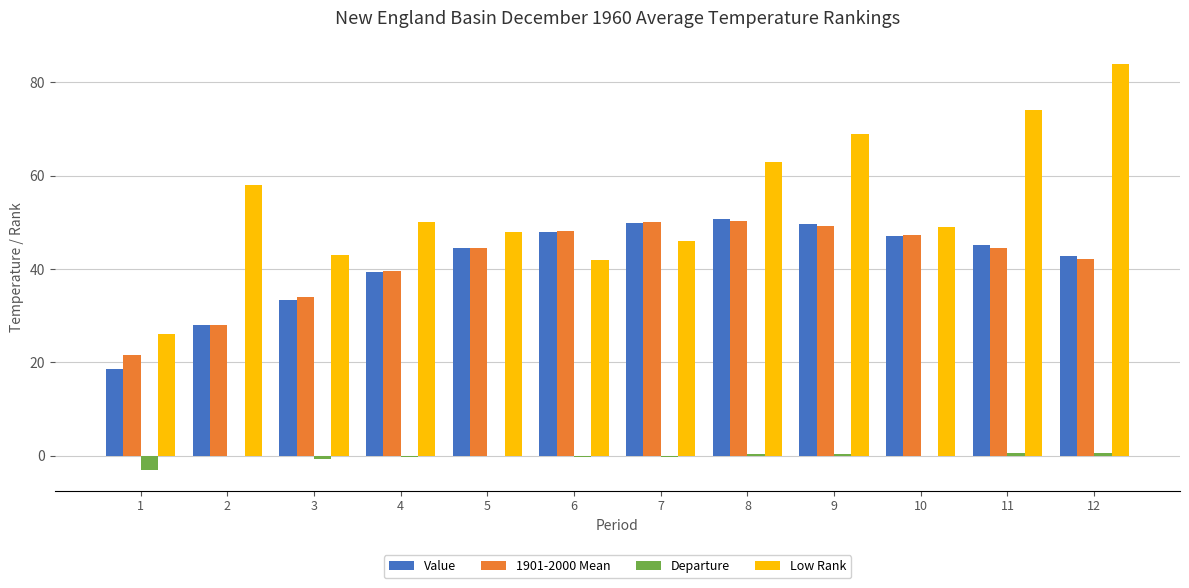

What is the difference between the Value values at 12 and 4?

3.5